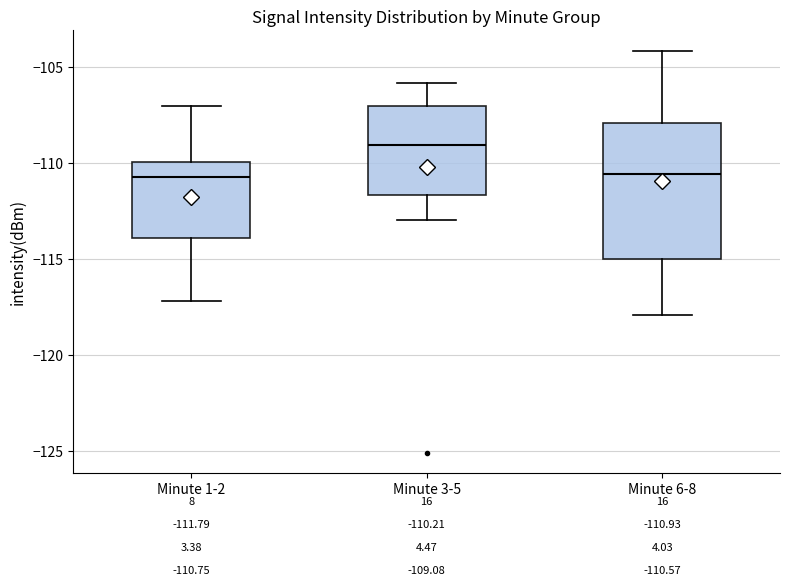

Which box's median line is the highest?

Minute 3-5